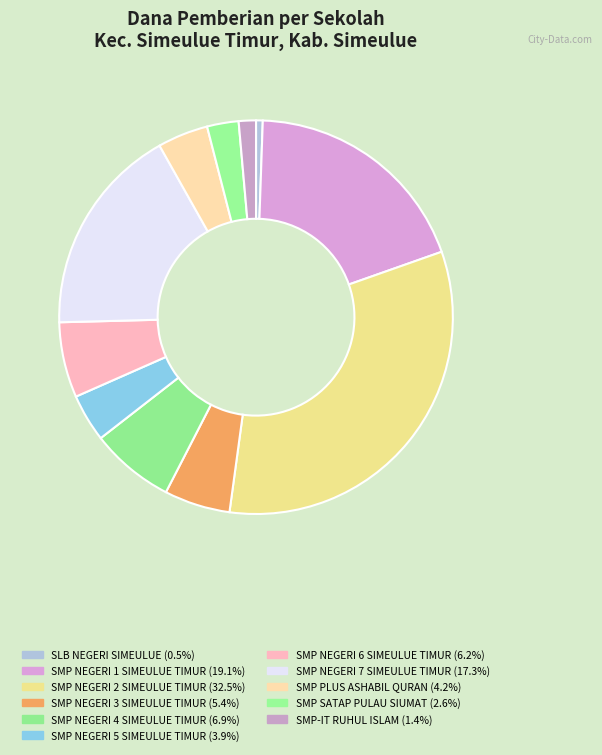

Is there any slice that represents more than half of the pie?

No